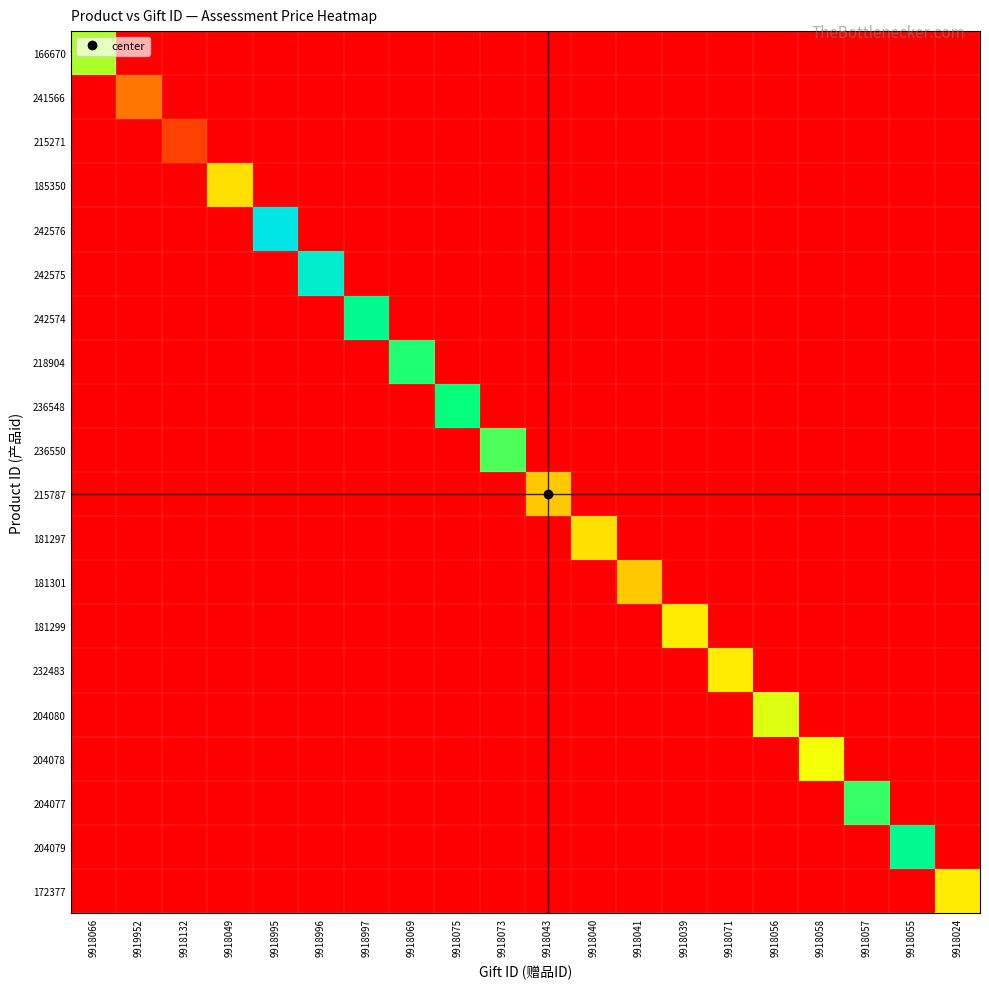

Which series has the largest range (max minus min)?

242576